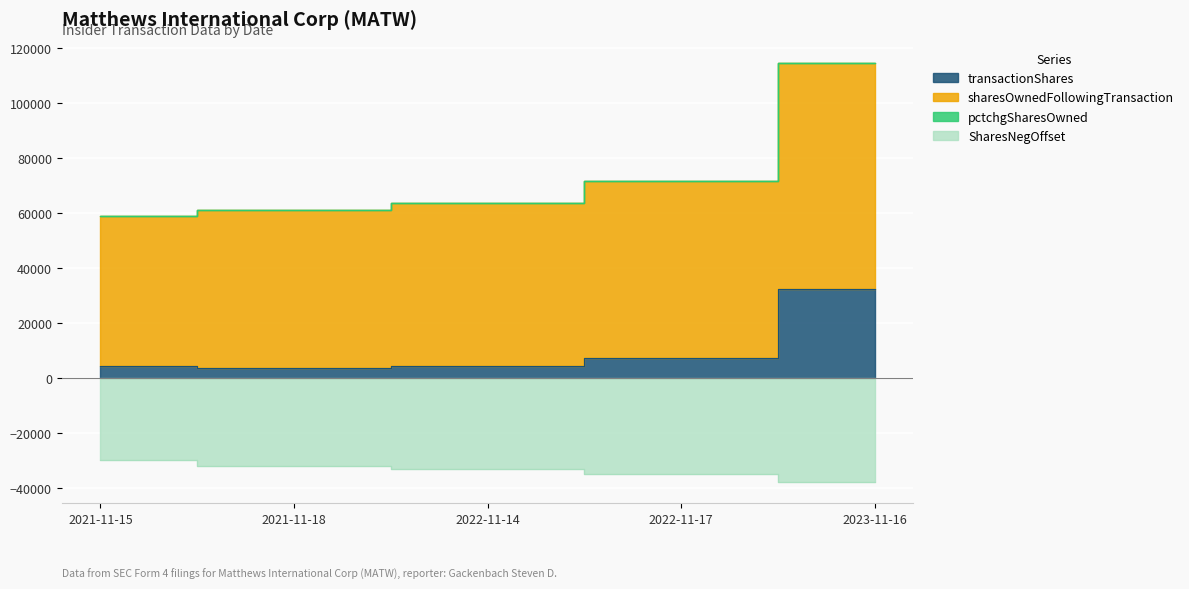

Reading right to left, extract all data points from this chart.

transactionShares: 32250	7273	4550	3613	4200
sharesOwnedFollowingTransaction: 114749	71550	63626	61135	59138
pctchgSharesOwned: 114813	71563	63634	61142	59146